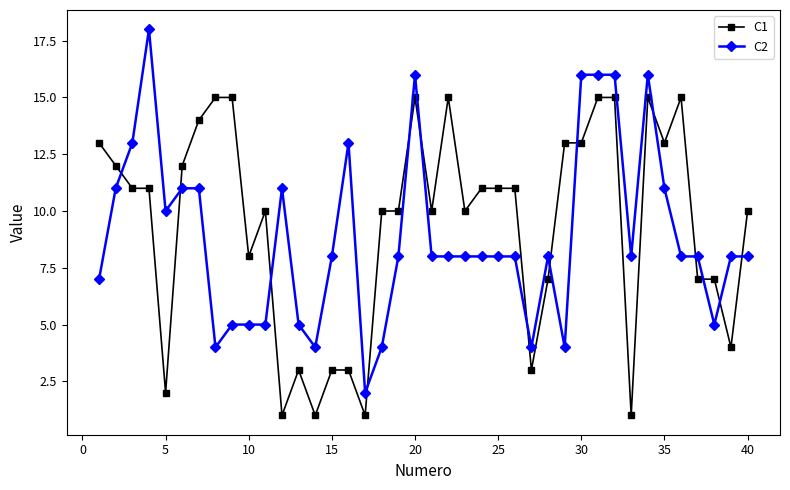

True or false: C2 and C1 cross at least once.

True